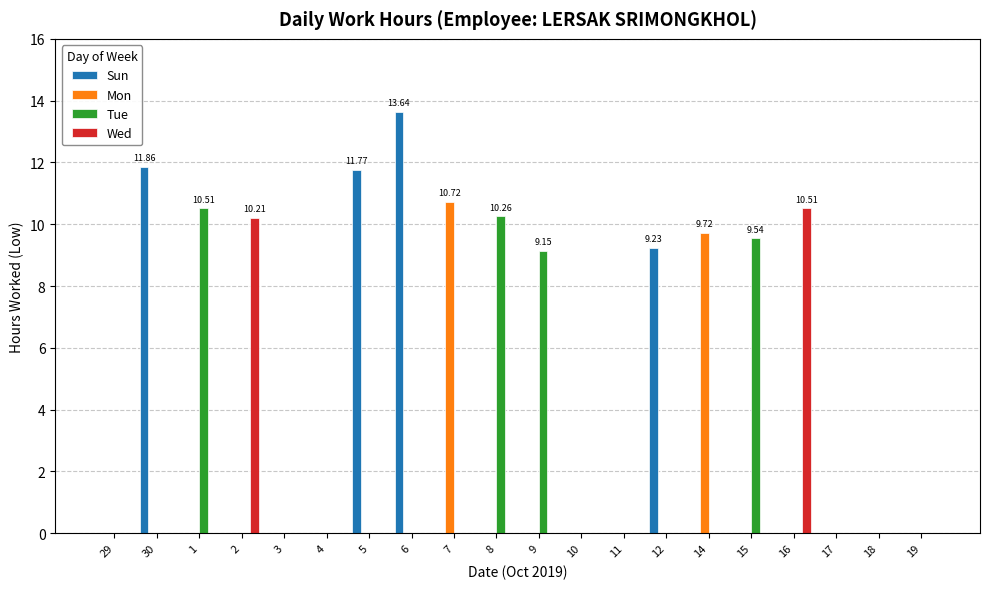

At which label is Tue closest to 5?

9